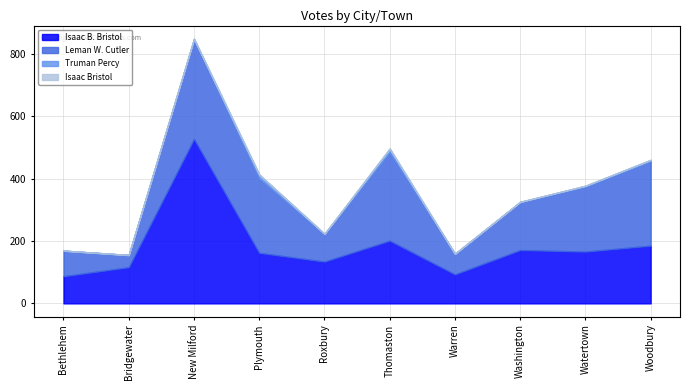

What is the difference between the maximum and minimum values in the Truman Percy series?

12